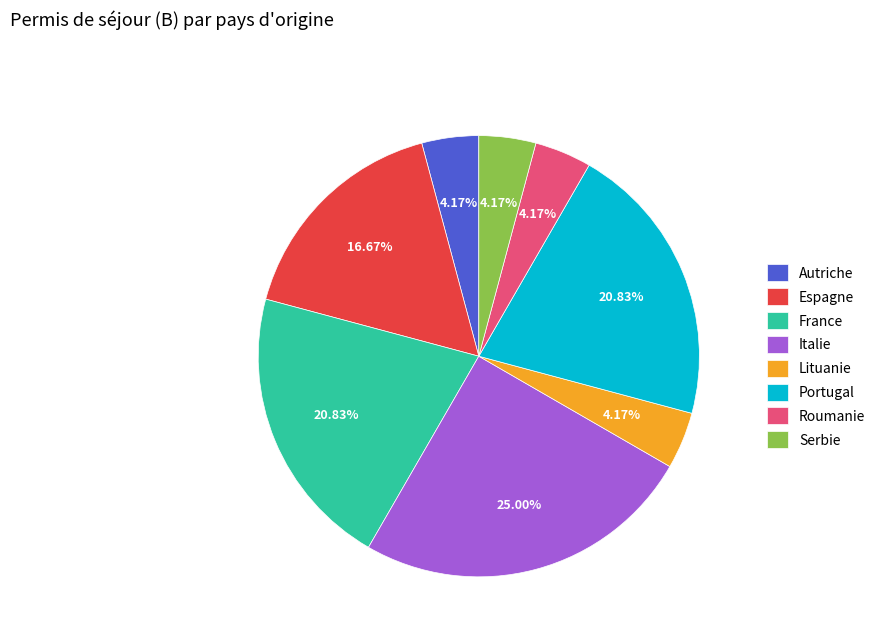

To the nearest percent, what is the difference between the largest and smallest slice percentages?

21%